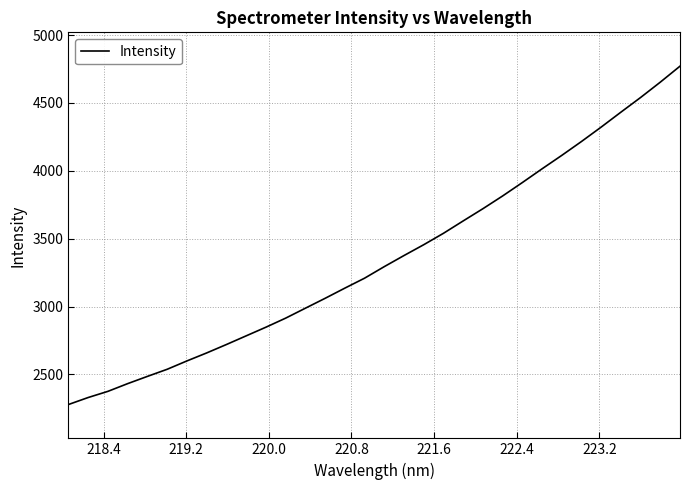

Count the number of data series in this chart.

1